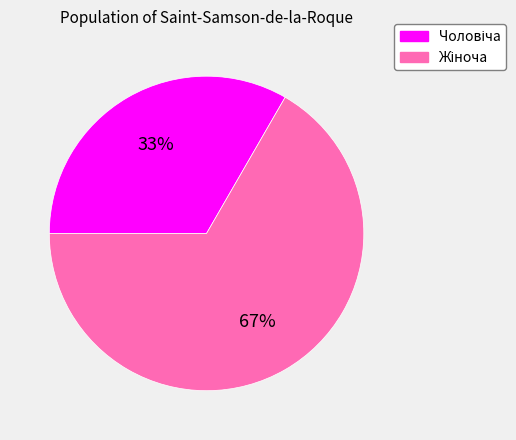

How many slices are in this pie chart?

2